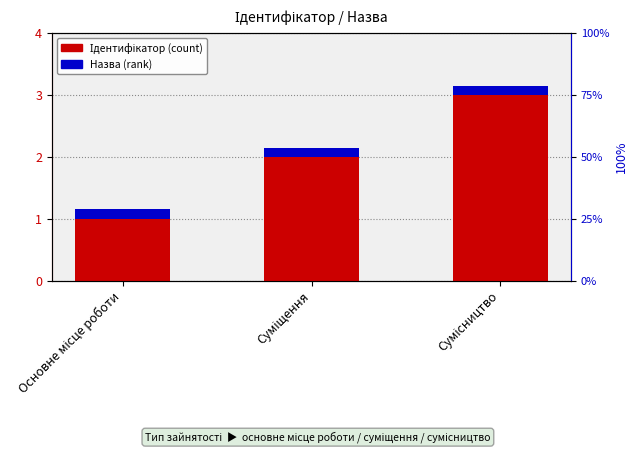

What is the label of the 1st bar from the right?

Сумісництво